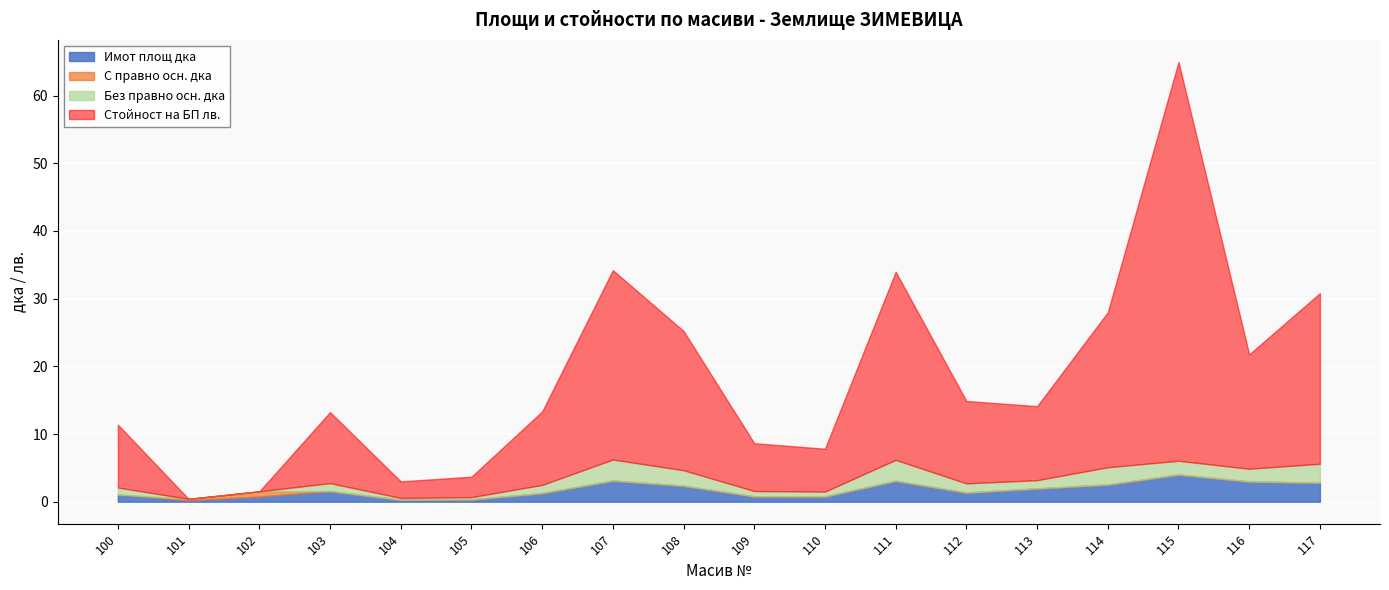

True or false: Имот площ дка has more than 1 interior local peaks.

True